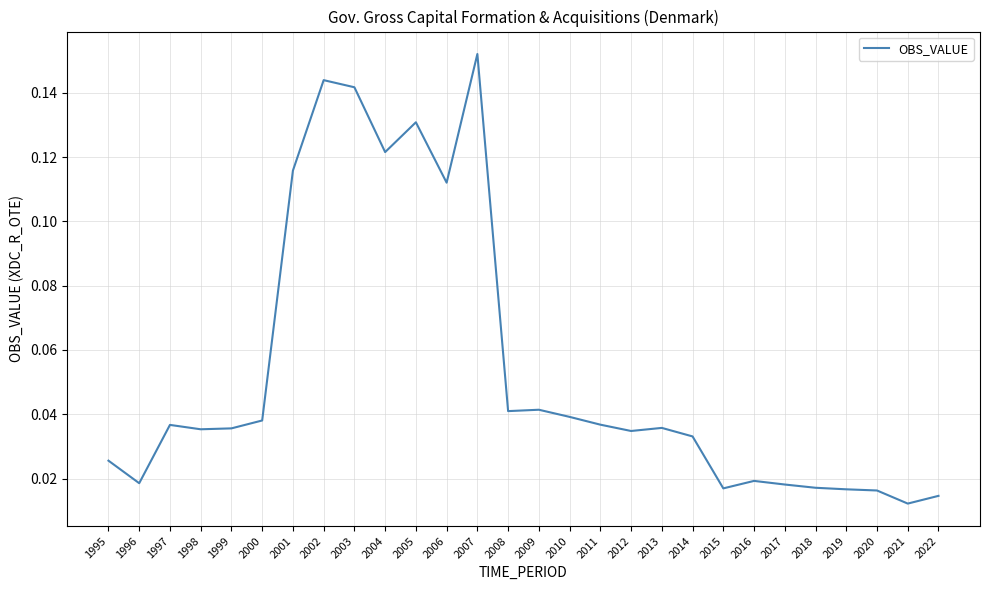

Between 2012 and 2015, which is larger?

2012